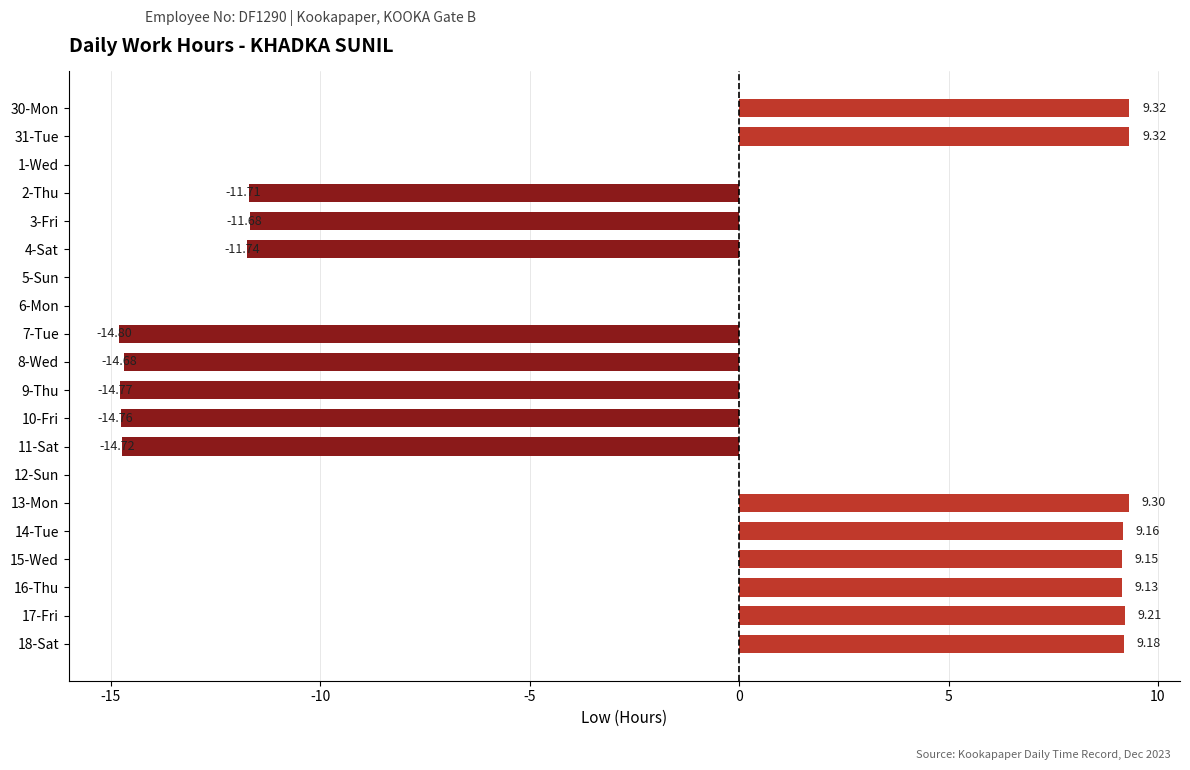

What is the change in value from 30-Mon to 2-Thu?

-21.0